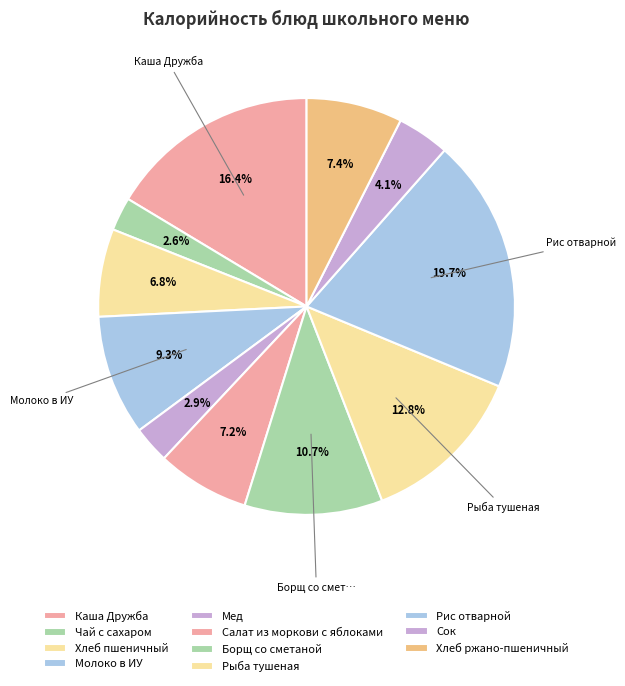

Does Чай с сахаром account for over 50% of the chart?

No